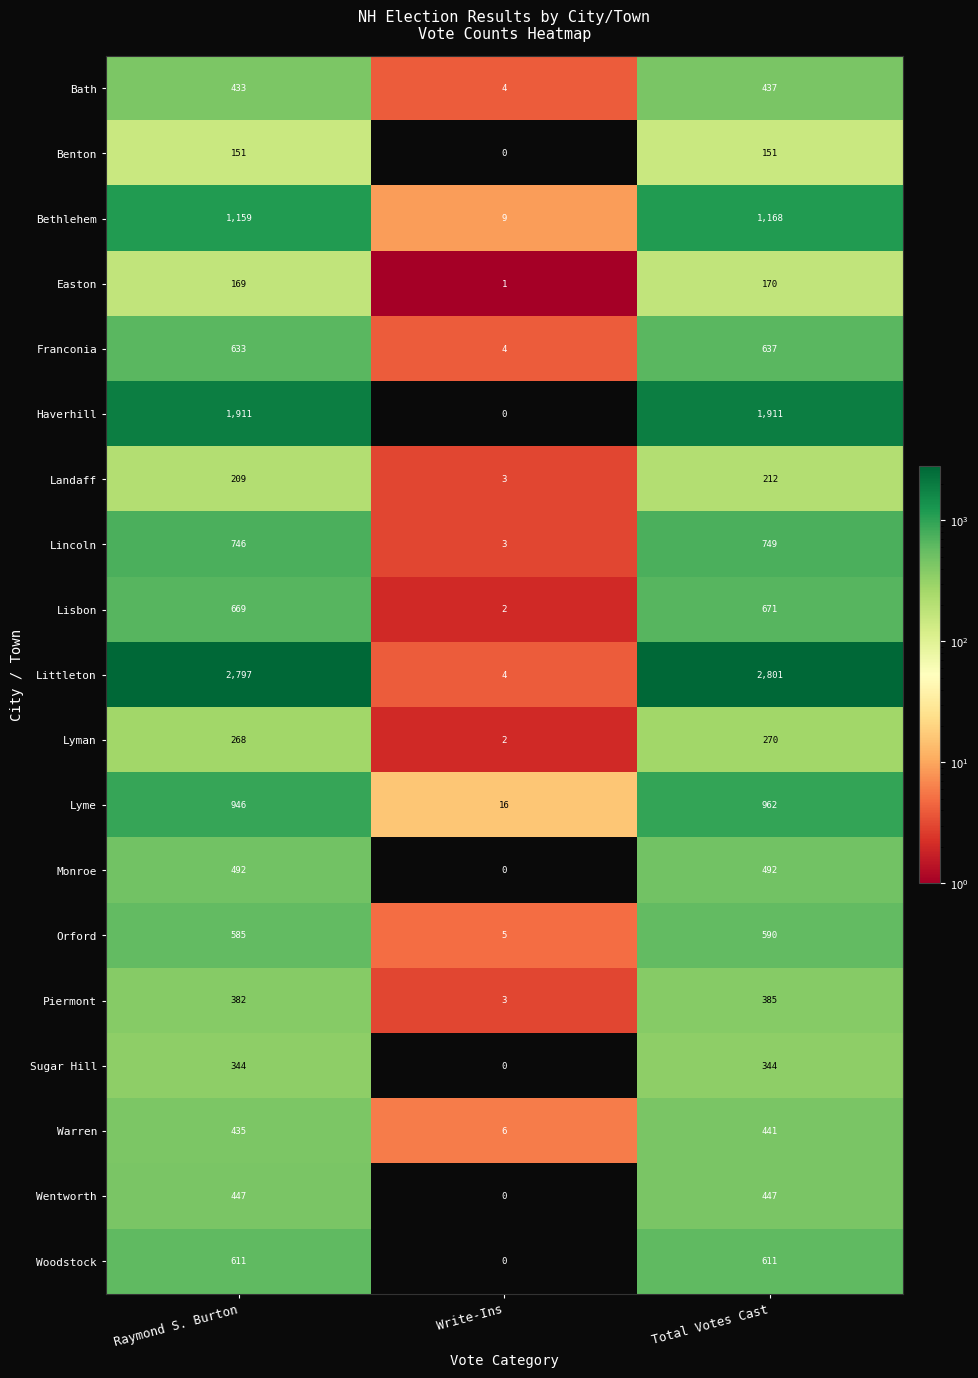

Is the value of Littleton at Raymond S. Burton greater than the value of Franconia at Total Votes Cast?

Yes